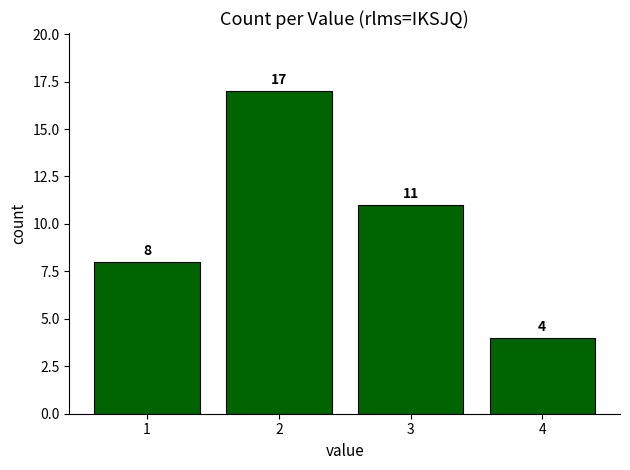

Is it true that the value at 1 is 13?

False